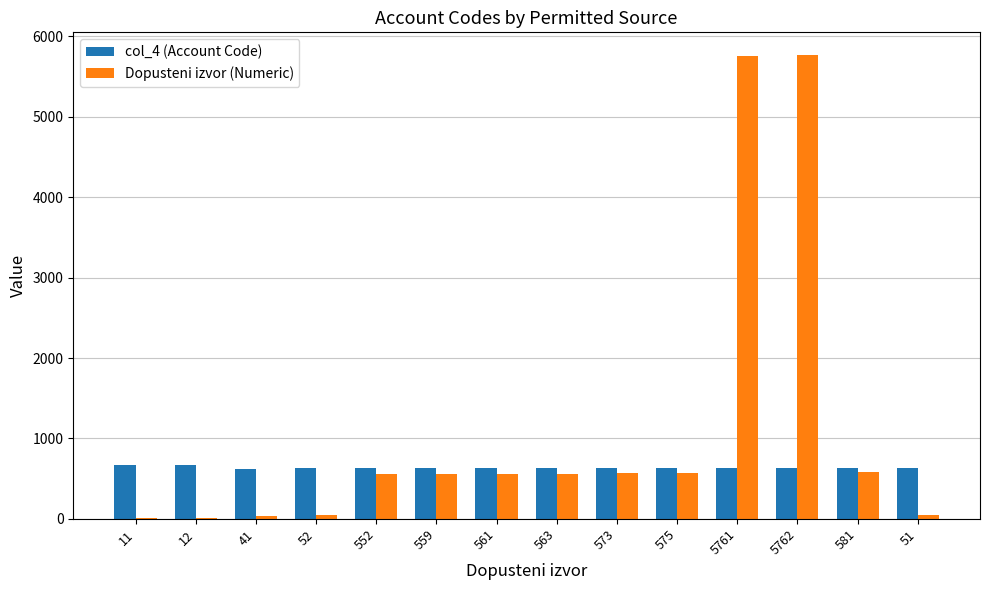

Is it true that col_4 (Account Code) equals 263 at 581?

False